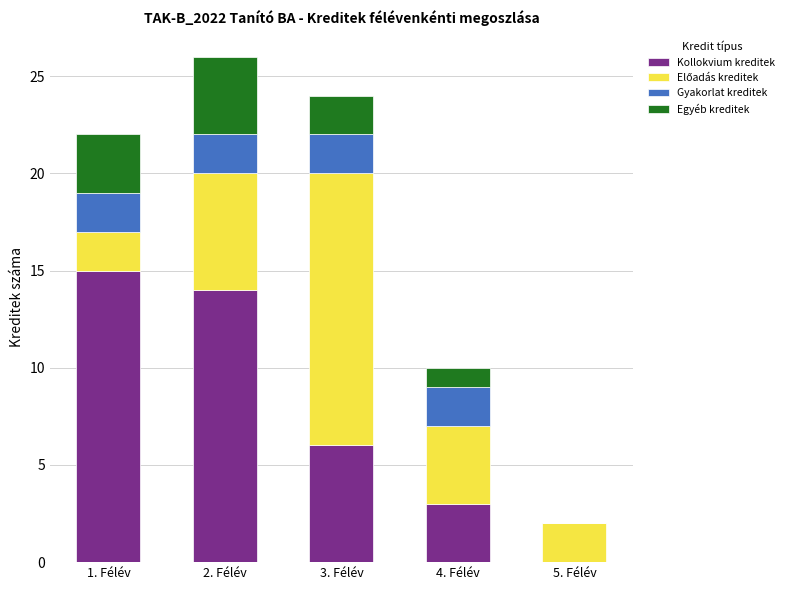

How many series are shown in this chart?

4